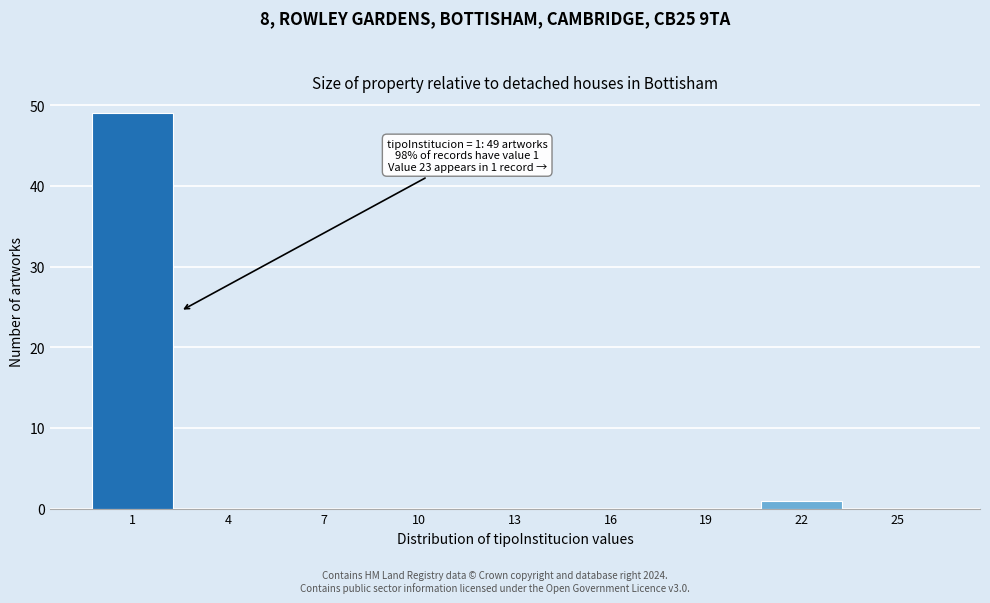

Reading right to left, list all the values displayed in this chart.

25=0	22=1	19=0	16=0	13=0	10=0	7=0	4=0	1=49